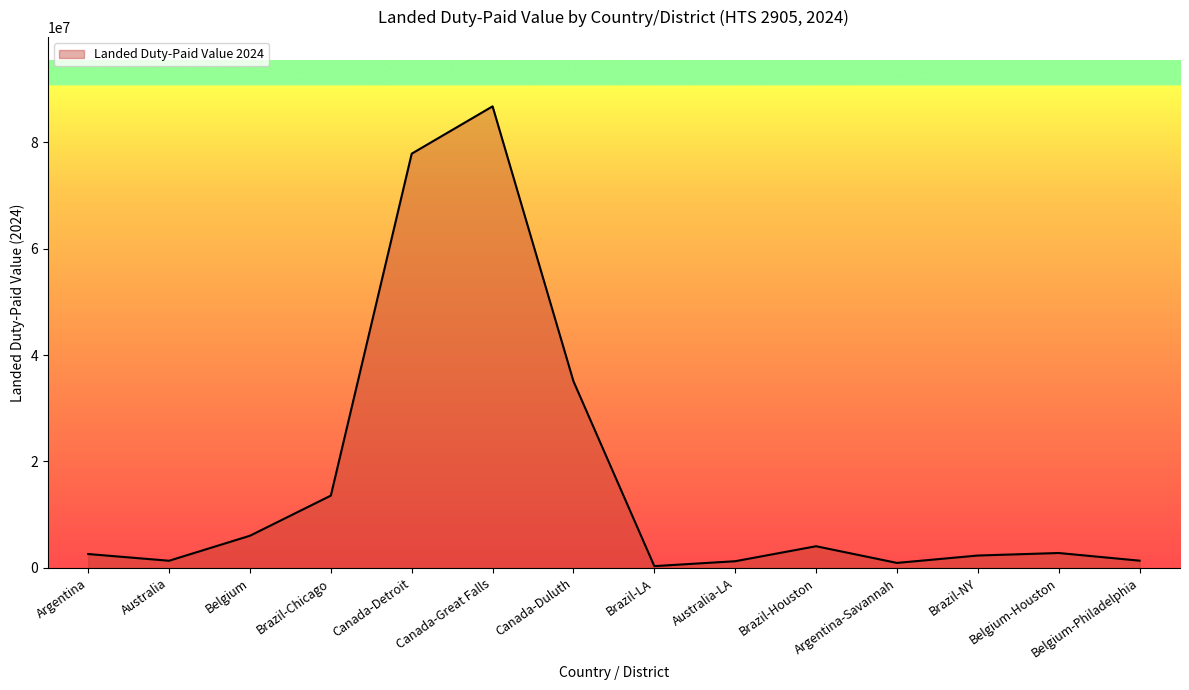

Which category has the highest value across all series?

Canada-Great Falls